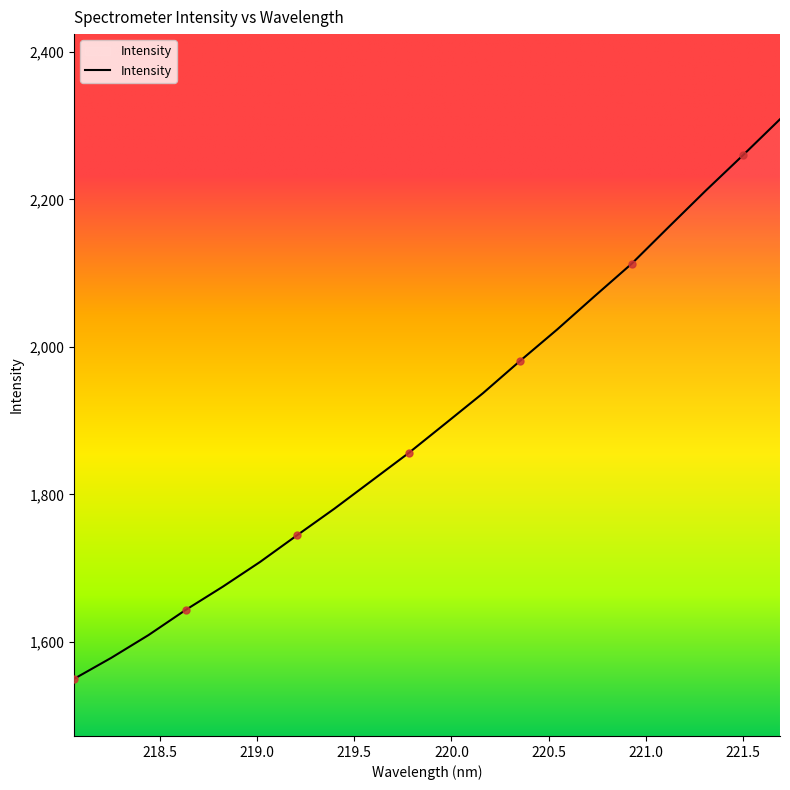

What is the minimum value shown in the chart?

1550.0